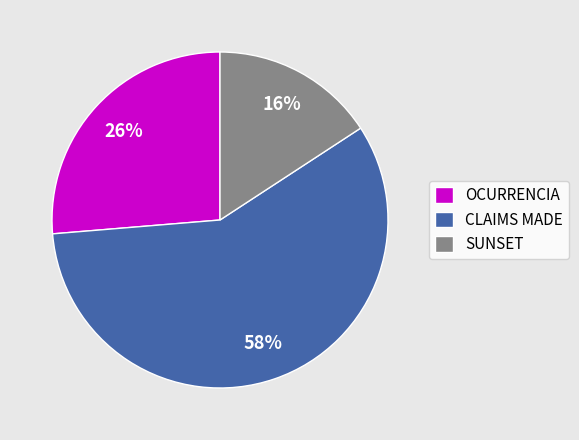

Between CLAIMS MADE and SUNSET, which is larger?

CLAIMS MADE